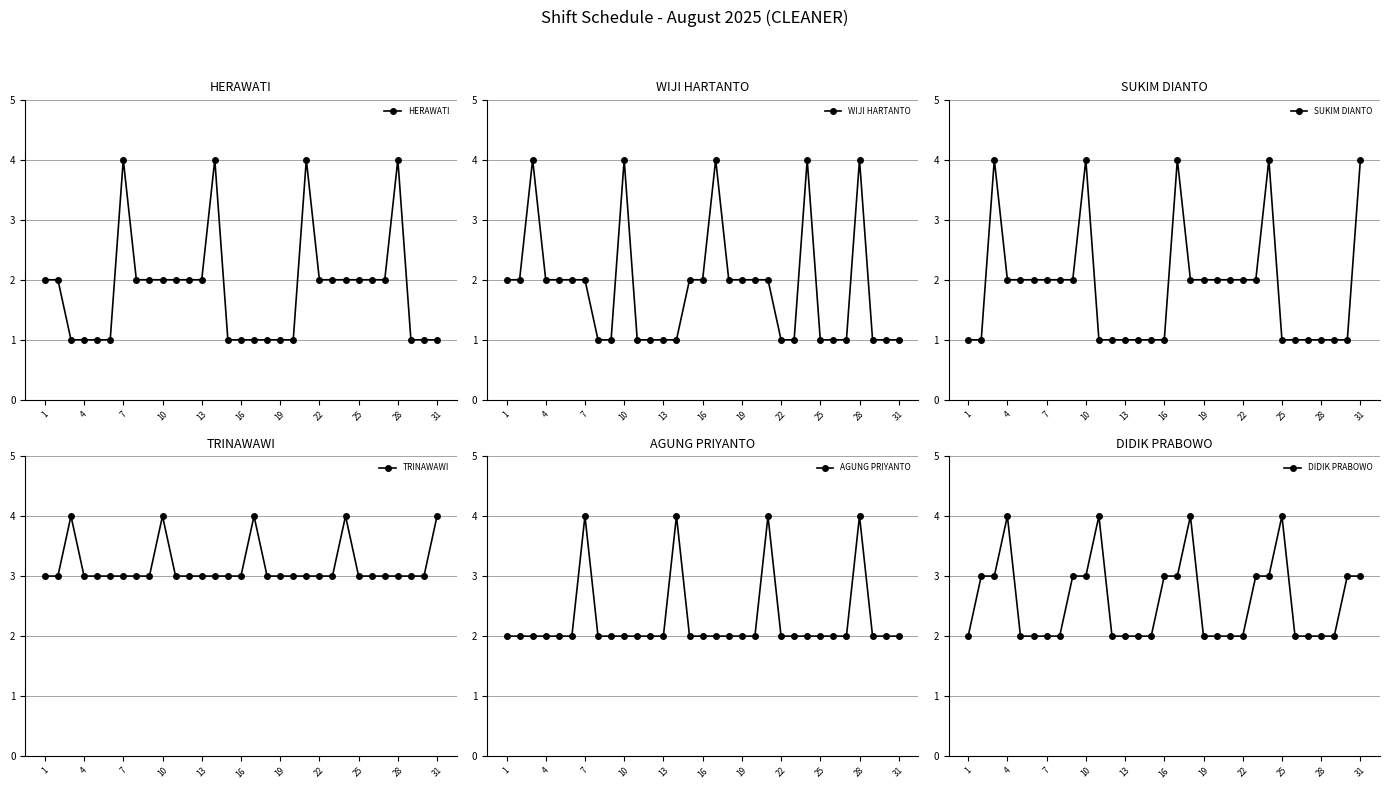

Where is WIJI HARTANTO nearest to the value 2?

1